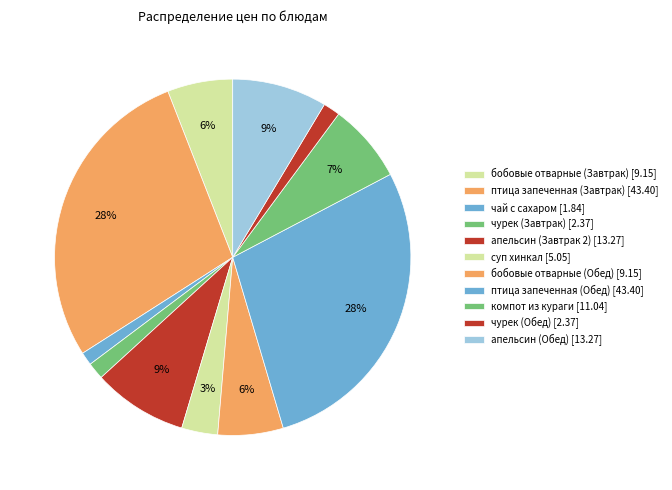

Count the number of slices in the pie.

11